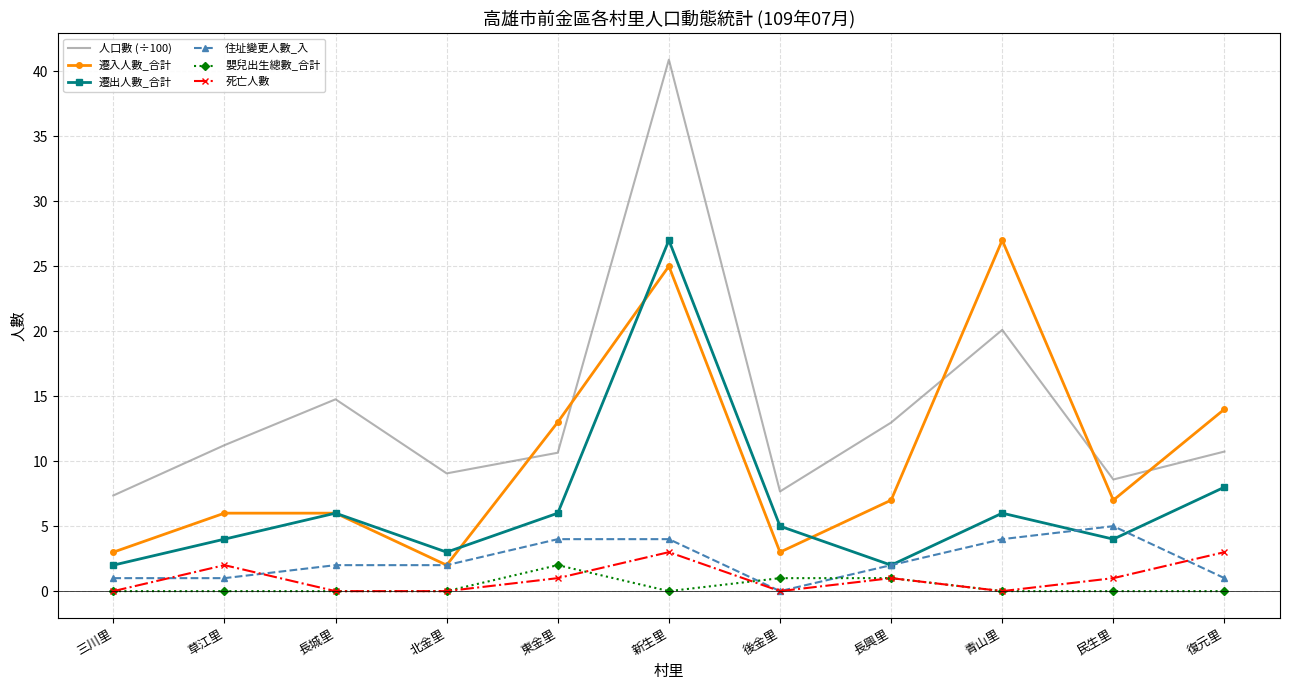

What position from the right is 青山里?

3